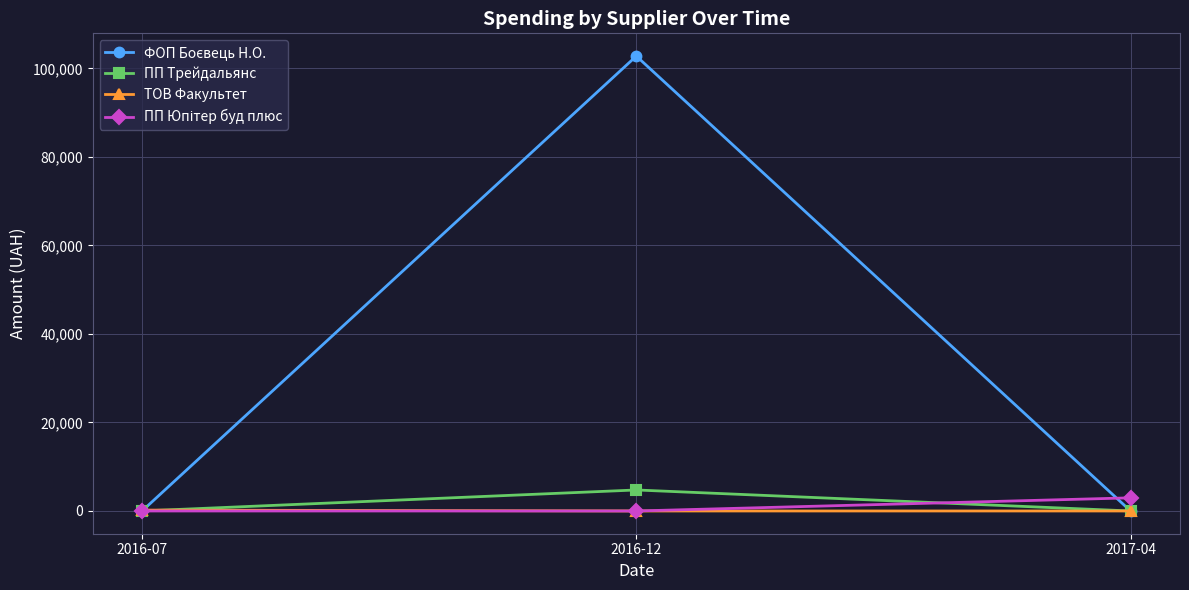

What position from the left is 2017-04?

3